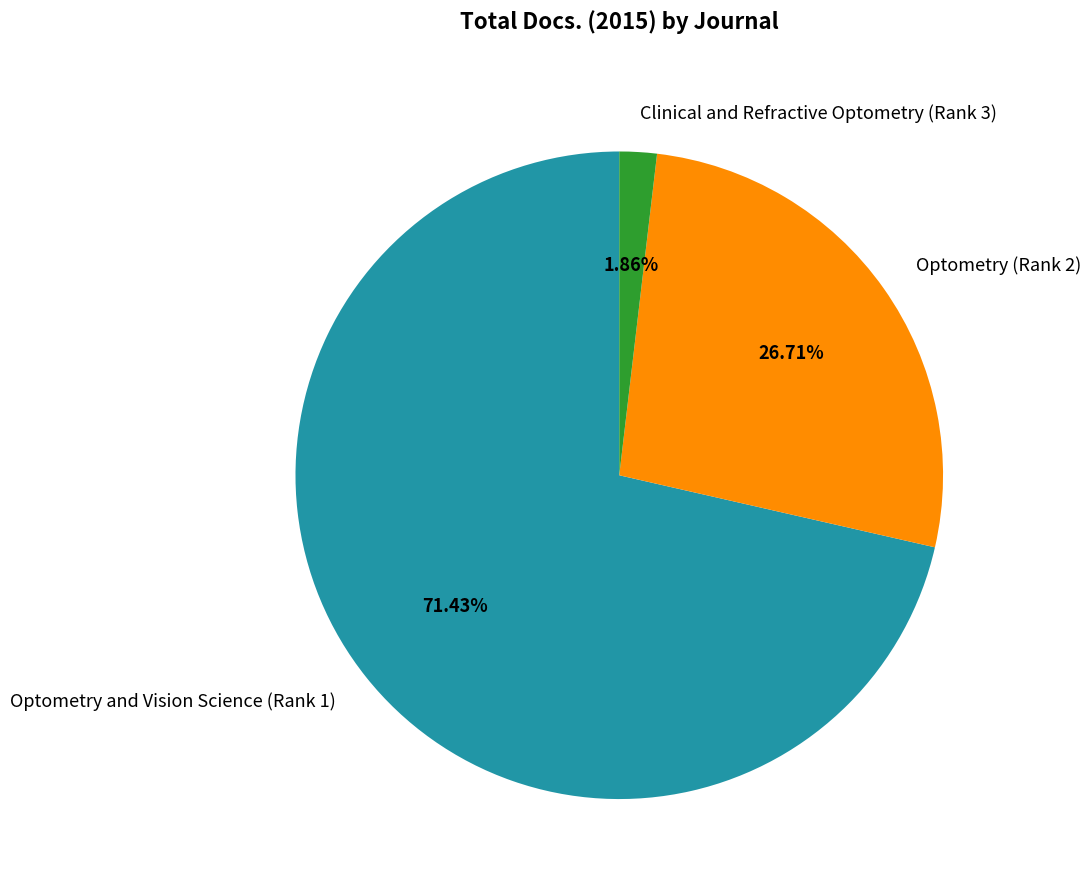

What is the total percentage of Optometry (Rank 2) and Optometry and Vision Science (Rank 1)?

98.1%